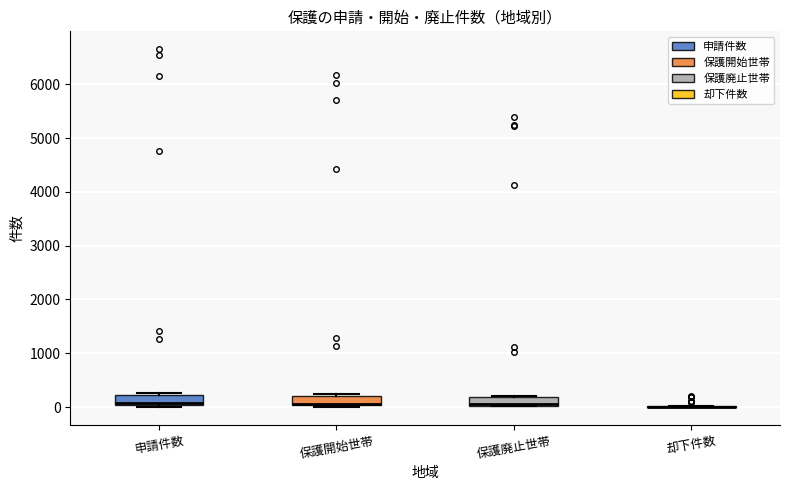

Reading left to right, read every box against the y-axis: the position of its median line, the range the box covers, and the ends of its whiskers. The values are not printed on the chart, so give them approximately, as read against the axis.

申請件数: median 100, box 0 to 200, whiskers 0 to 300
保護開始世帯: median 100 (drawn on the box's lower edge), box 0 to 200, whiskers 0 to 200 (just above the box's upper edge)
保護廃止世帯: median 100, box 0 to 200, whiskers 0 to 200
却下件数: box collapsed to a line at 0, whiskers 0 to 0